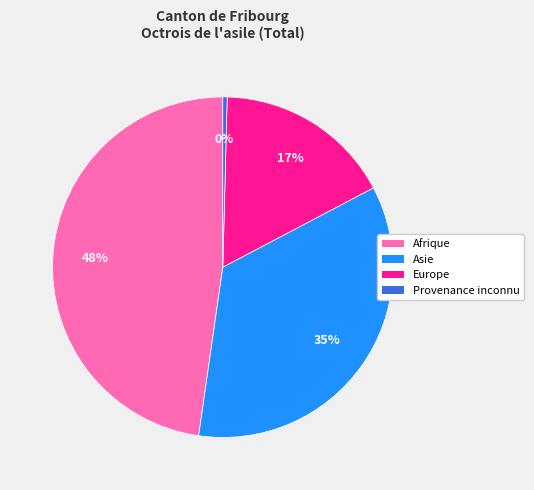

Does any single category account for the majority?

No